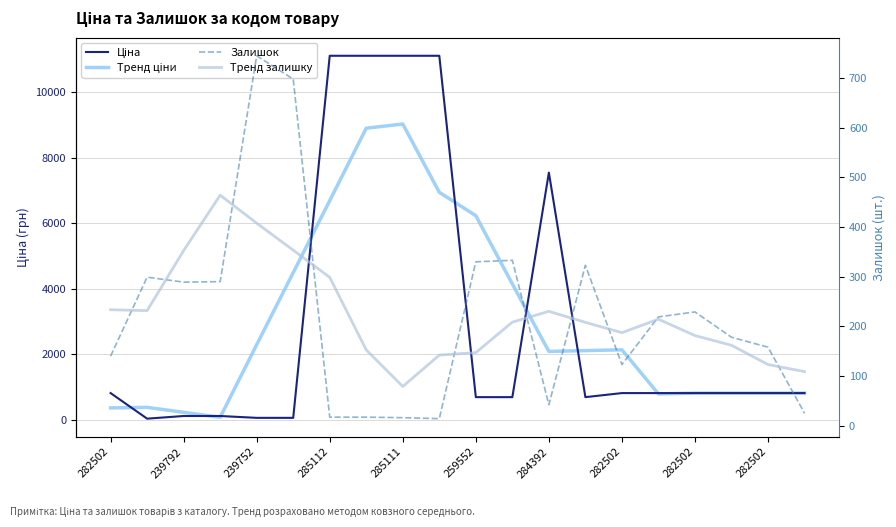

True or false: Тренд залишку and Тренд ціни cross at least once.

True